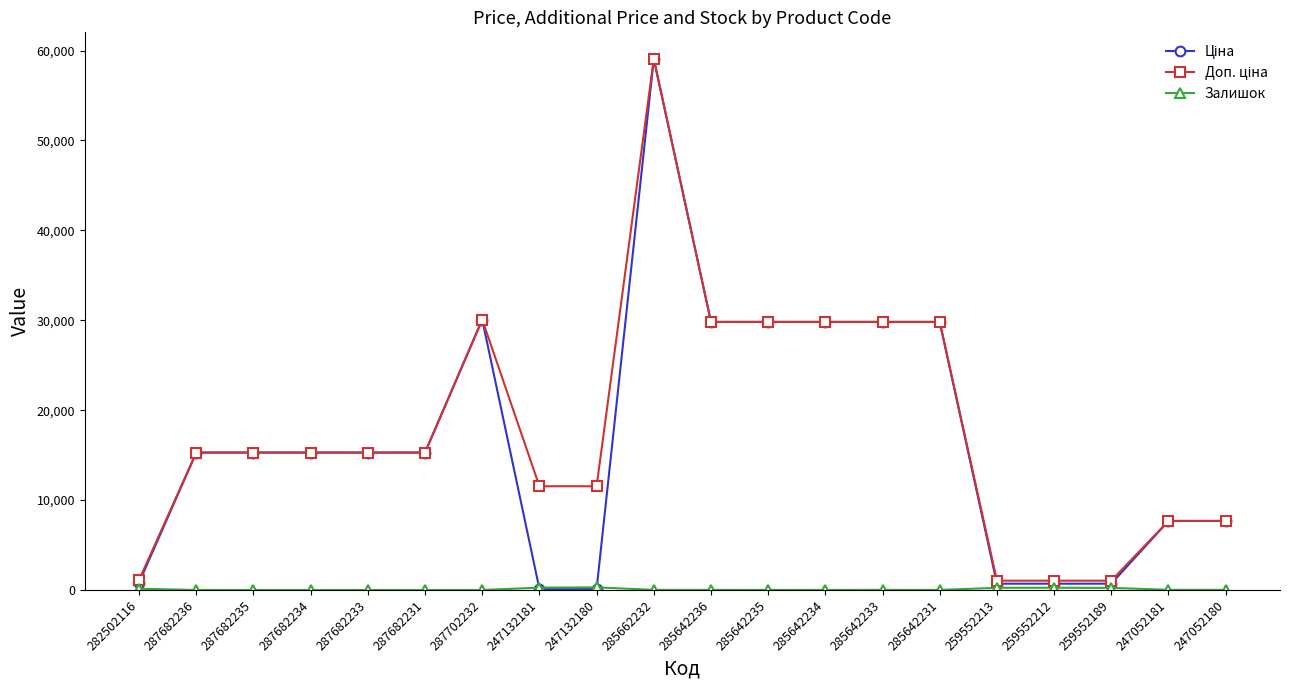

What is the difference between the highest and lowest values at 287682235?

15288.0